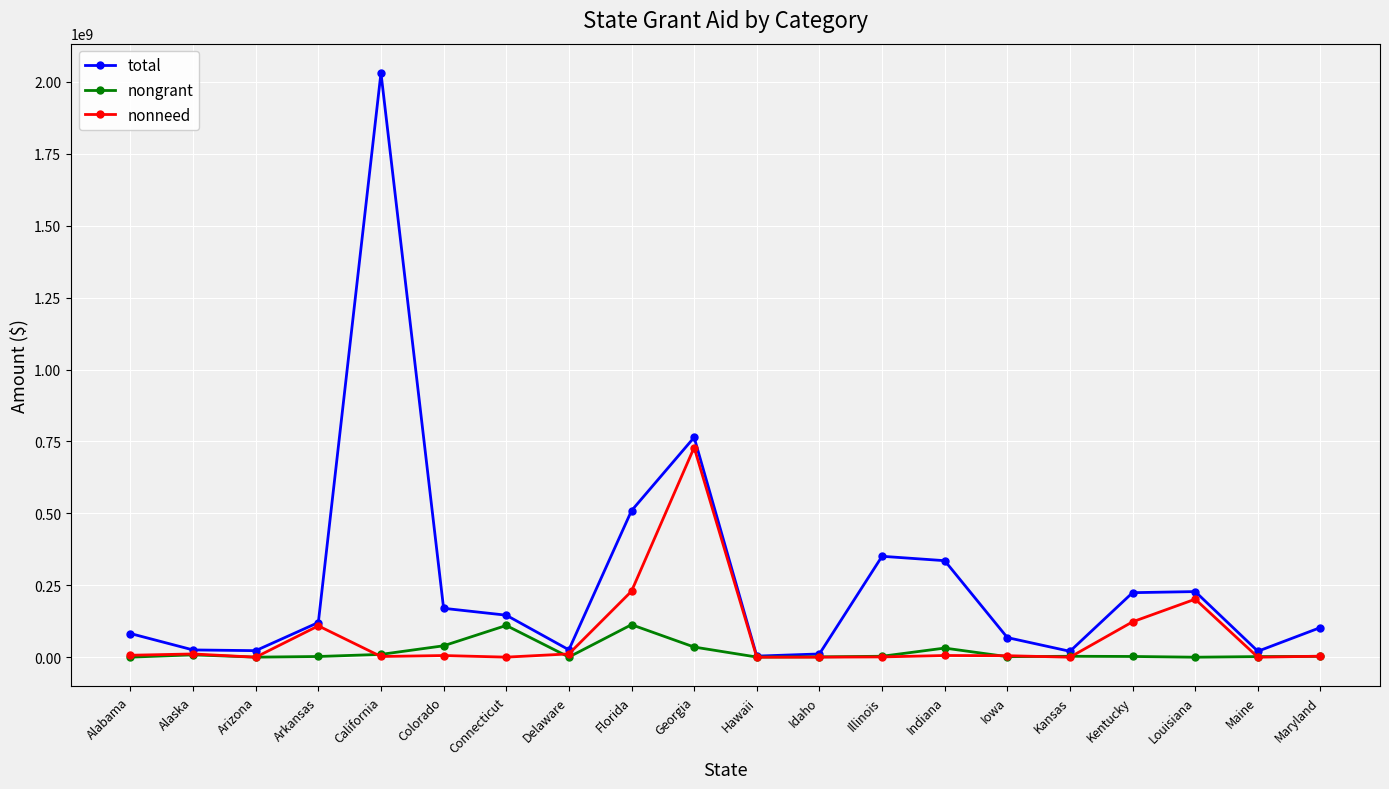

List the series in order of their peak value, lowest first.

nongrant, nonneed, total